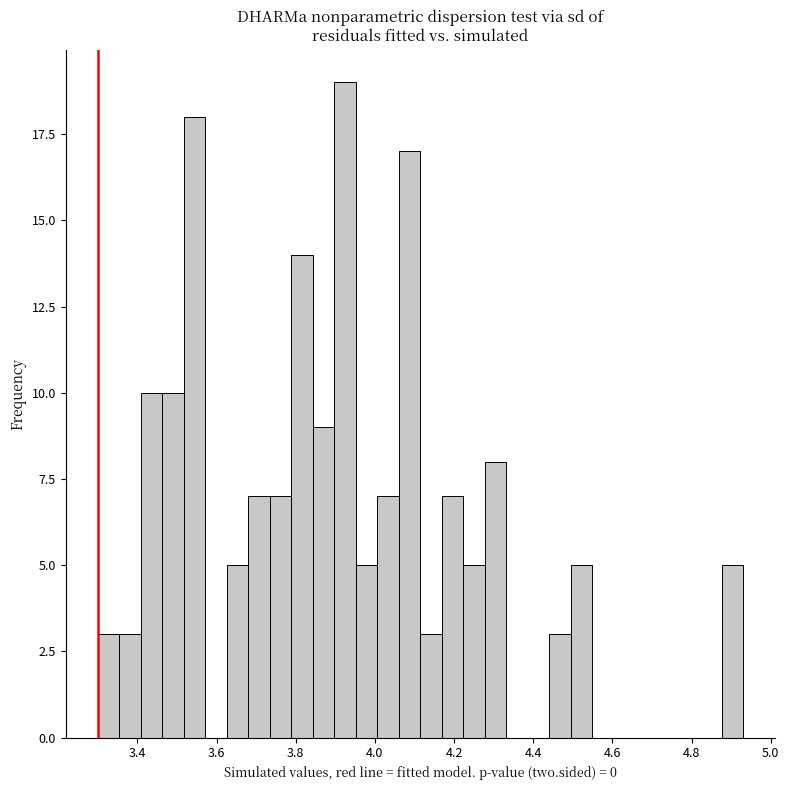

Around what value on the x-axis is the tallest bar? Give the approximate position of its centre, as read against the axis.

3.92